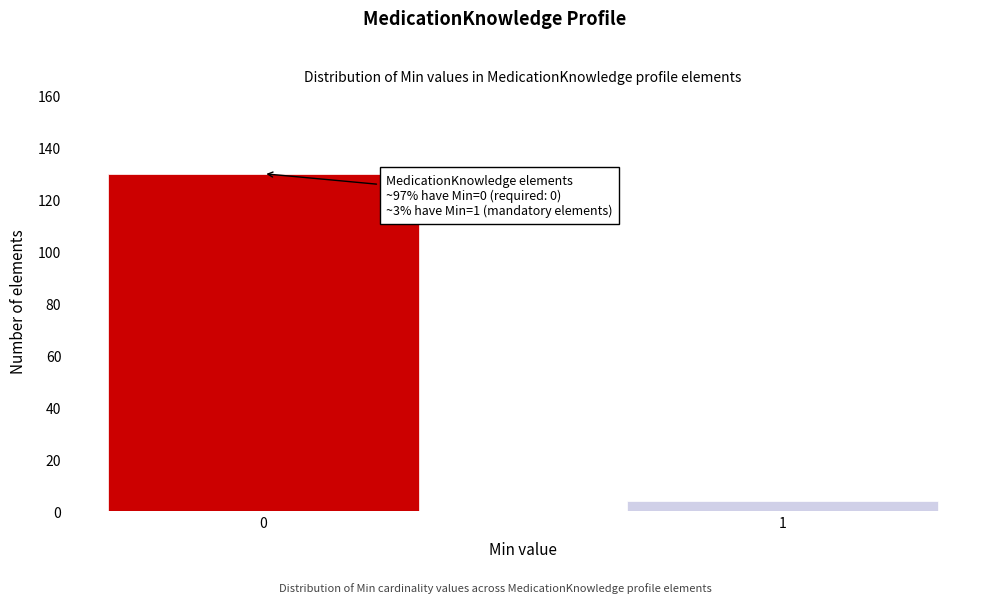

Reading right to left, extract all data points from this chart.

1=4	0=130